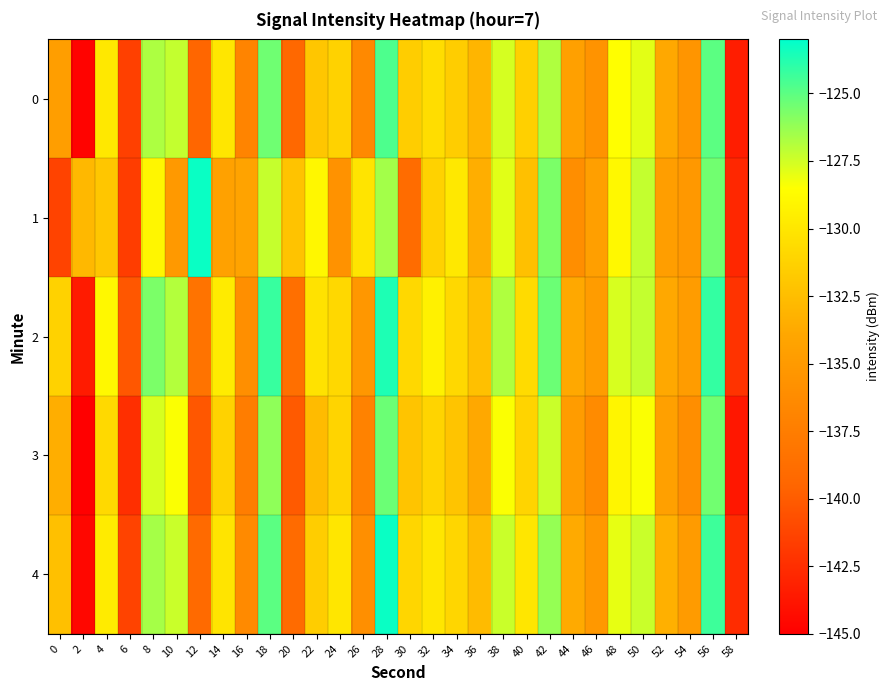

Reading left to right, list all the values displayed in this chart.

0: 0=-134.6	2=-144.8	4=-129.9	6=-141.5	8=-126.7	10=-127.2	12=-139.4	14=-130.0	16=-136.9	18=-125.4	20=-139.3	22=-132.0	24=-131.2	26=-136.5	28=-124.7	30=-131.5	32=-130.6	34=-131.5	36=-133.0	38=-127.6	40=-131.4	42=-126.8	44=-134.5	46=-135.6	48=-128.5	50=-127.9	52=-133.8	54=-135.4	56=-125.0	58=-143.4
1: 0=-141.4	2=-132.8	4=-132.0	6=-141.7	8=-129.1	10=-135.0	12=-123.2	14=-134.4	16=-134.2	18=-127.3	20=-132.2	22=-128.9	24=-135.7	26=-130.1	28=-126.5	30=-138.9	32=-131.2	34=-129.9	36=-133.5	38=-127.9	40=-132.3	42=-125.7	44=-136.0	46=-134.6	48=-128.9	50=-127.2	52=-134.7	54=-135.1	56=-125.5	58=-142.9
2: 0=-131.2	2=-143.5	4=-128.9	6=-140.2	8=-125.7	10=-126.9	12=-138.3	14=-129.7	16=-135.9	18=-124.2	20=-138.7	22=-130.2	24=-130.9	26=-135.2	28=-123.7	30=-130.9	32=-129.3	34=-130.9	36=-132.3	38=-126.8	40=-130.7	42=-125.3	44=-133.8	46=-134.8	48=-127.7	50=-127.2	52=-133.8	54=-134.8	56=-124.1	58=-142.2
3: 0=-133.5	2=-145.7	4=-130.8	6=-142.5	8=-127.7	10=-128.5	12=-140.2	14=-131.2	16=-137.5	18=-126.1	20=-140.1	22=-132.7	24=-131.1	26=-137.0	28=-125.3	30=-132.1	32=-131.1	34=-132.1	36=-133.8	38=-128.5	40=-131.1	42=-127.3	44=-134.8	46=-136.2	48=-129.1	50=-128.5	52=-134.5	54=-136.0	56=-125.5	58=-143.7
4: 0=-132.3	2=-144.6	4=-129.7	6=-141.3	8=-126.6	10=-127.3	12=-139.1	14=-130.1	16=-136.3	18=-125.0	20=-139.0	22=-131.6	24=-130.0	26=-135.9	28=-123.2	30=-131.0	32=-130.0	34=-131.0	36=-132.7	38=-127.3	40=-130.0	42=-126.2	44=-133.7	46=-135.1	48=-128.0	50=-127.3	52=-133.3	54=-134.9	56=-124.3	58=-142.6